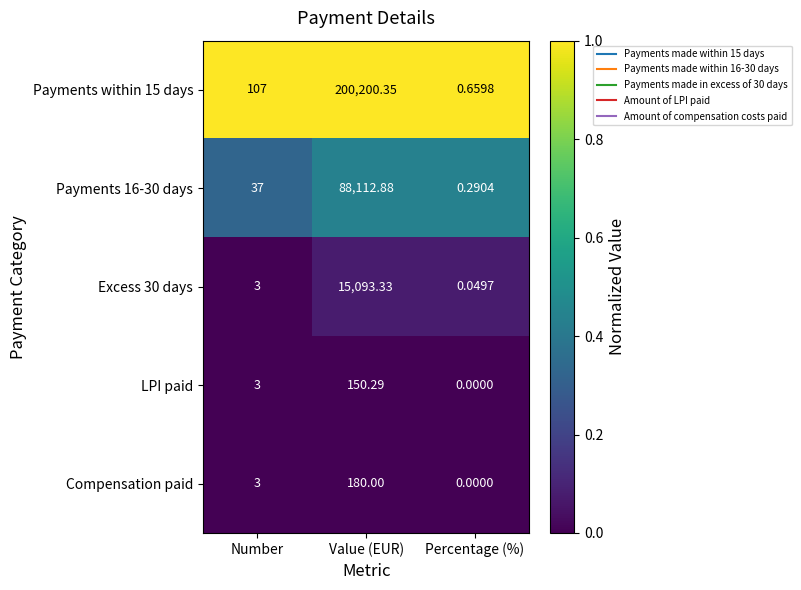

What is the total value across all series at Value (EUR)?

303736.9